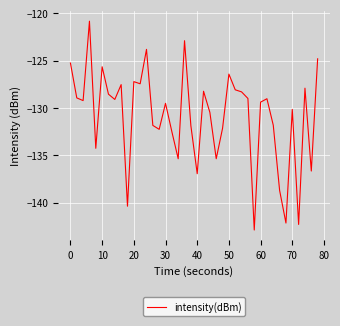

What is the difference between the maximum and minimum values?

22.1